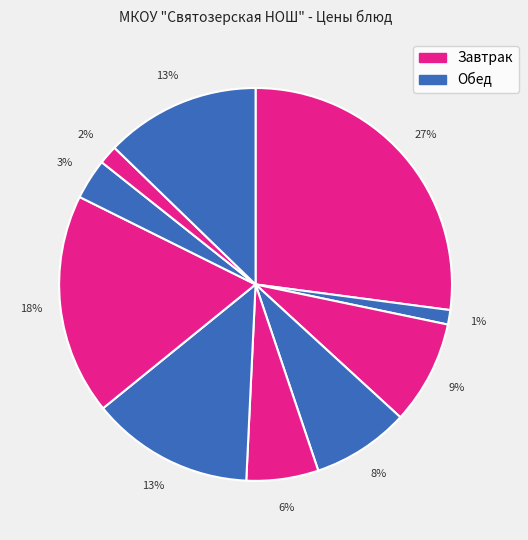

How many segments does this pie chart have?

10